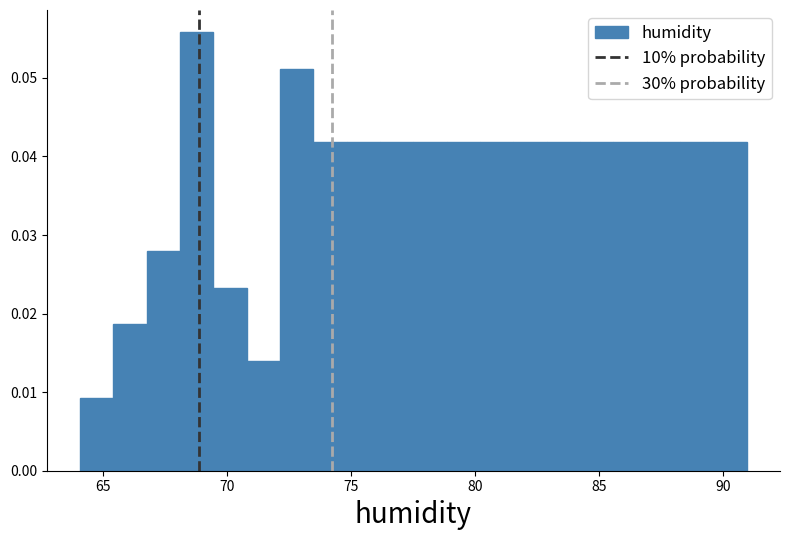

Read against the x-axis, roughly where is the centre of the tallest bar?

69.0